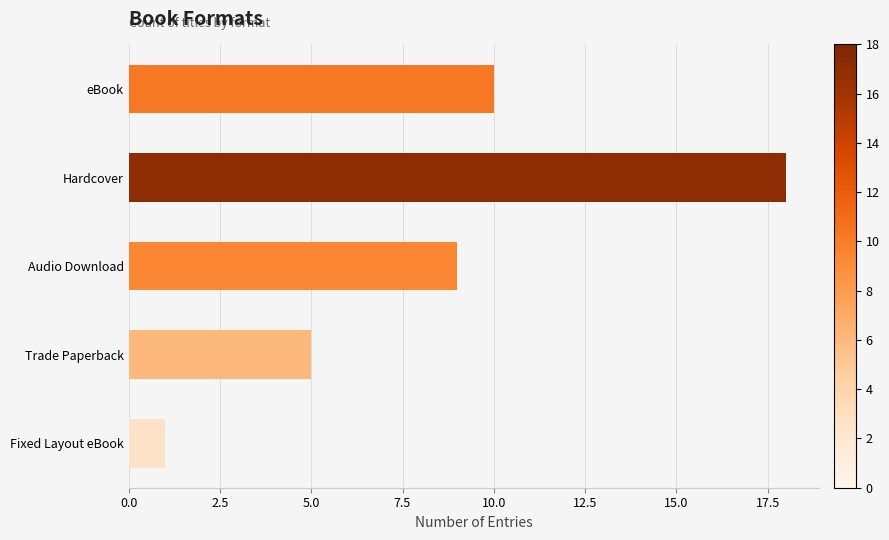

Approximately how many times larger is the value at Trade Paperback compared to Hardcover?

0.3